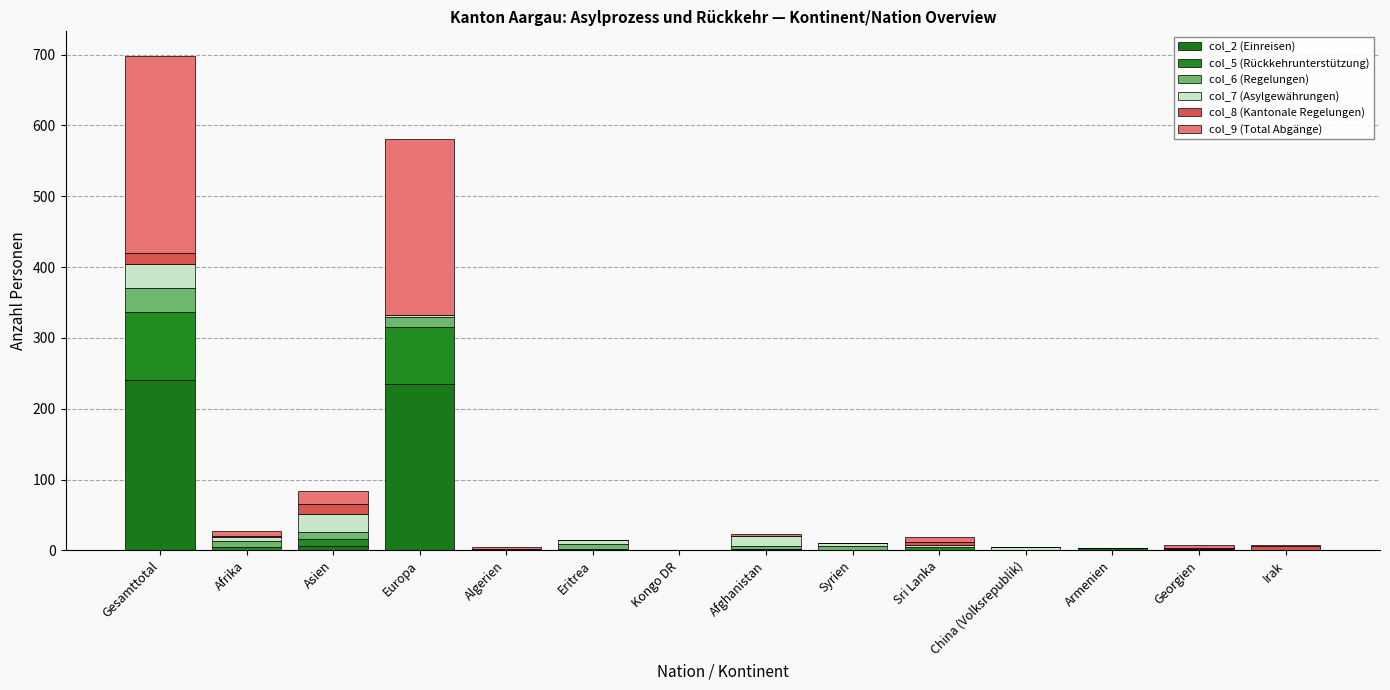

What value does the col_6 (Regelungen) series have at Europa, to the nearest 10?

20